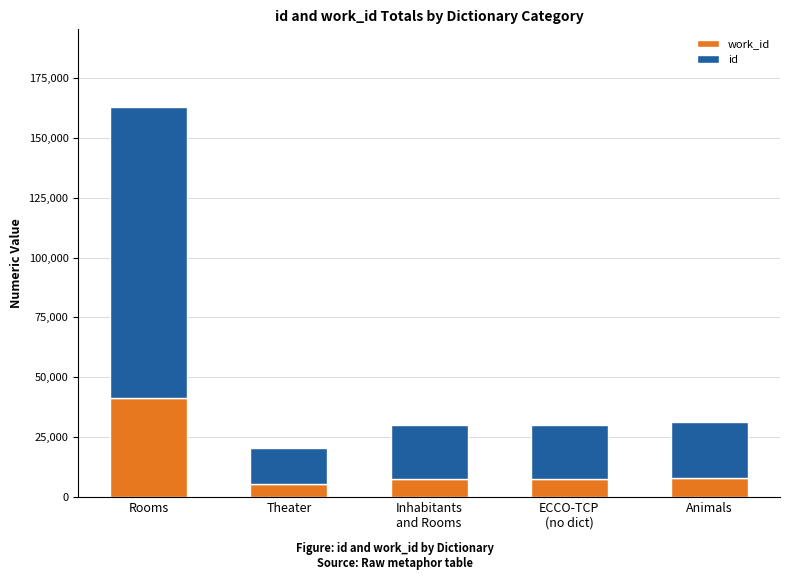

What is the total value across all series at Theater?

20396